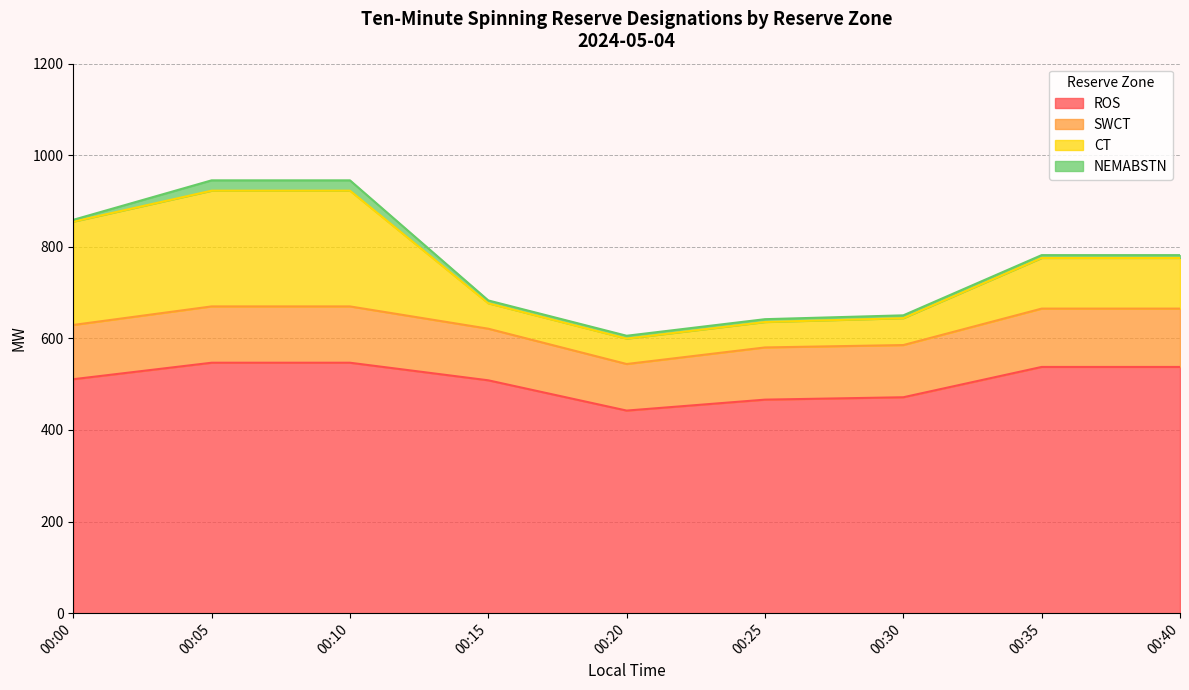

Does the chart have visible grid lines?

Yes